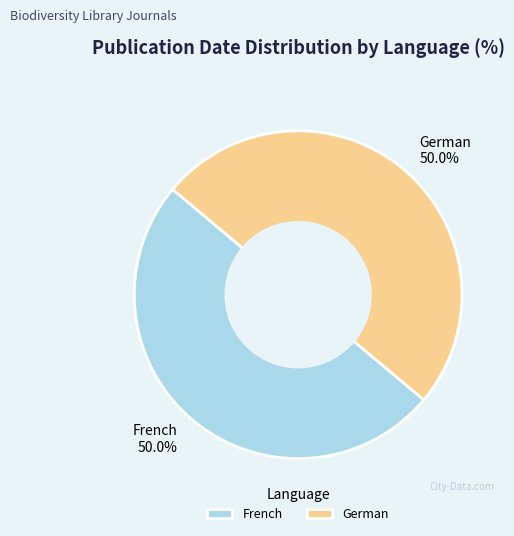

Do German and French together represent more than half of the pie?

Yes